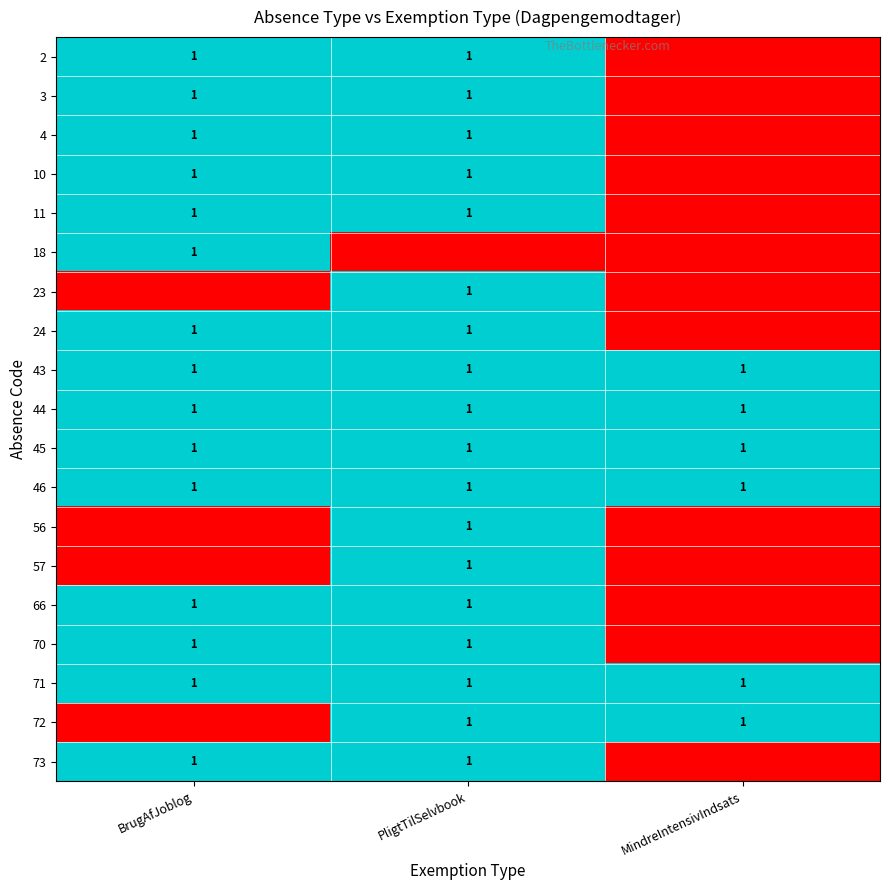

What is the total value across all series at PligtTilSelvbook?

18